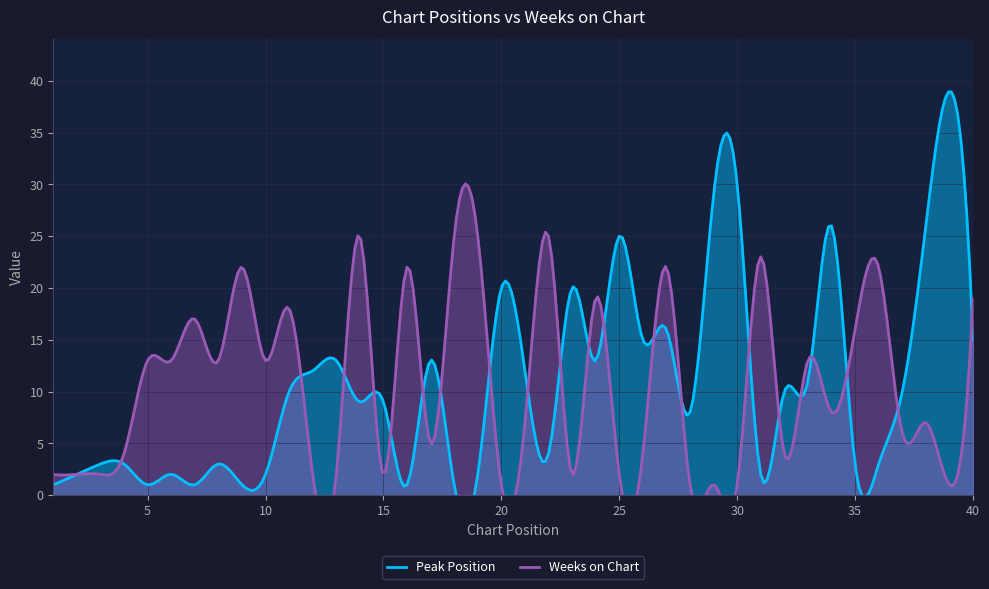

Does the chart have visible grid lines?

Yes